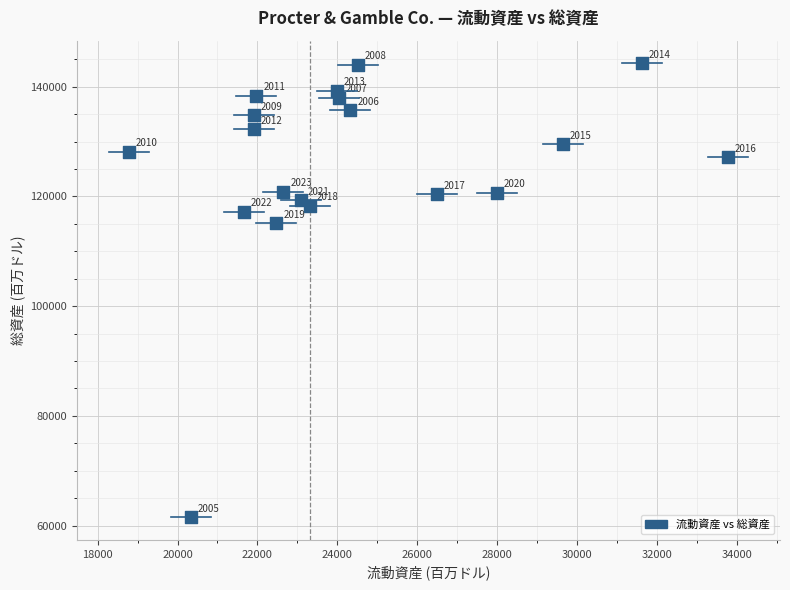

What is the range of Y values (max minus min)?

82739